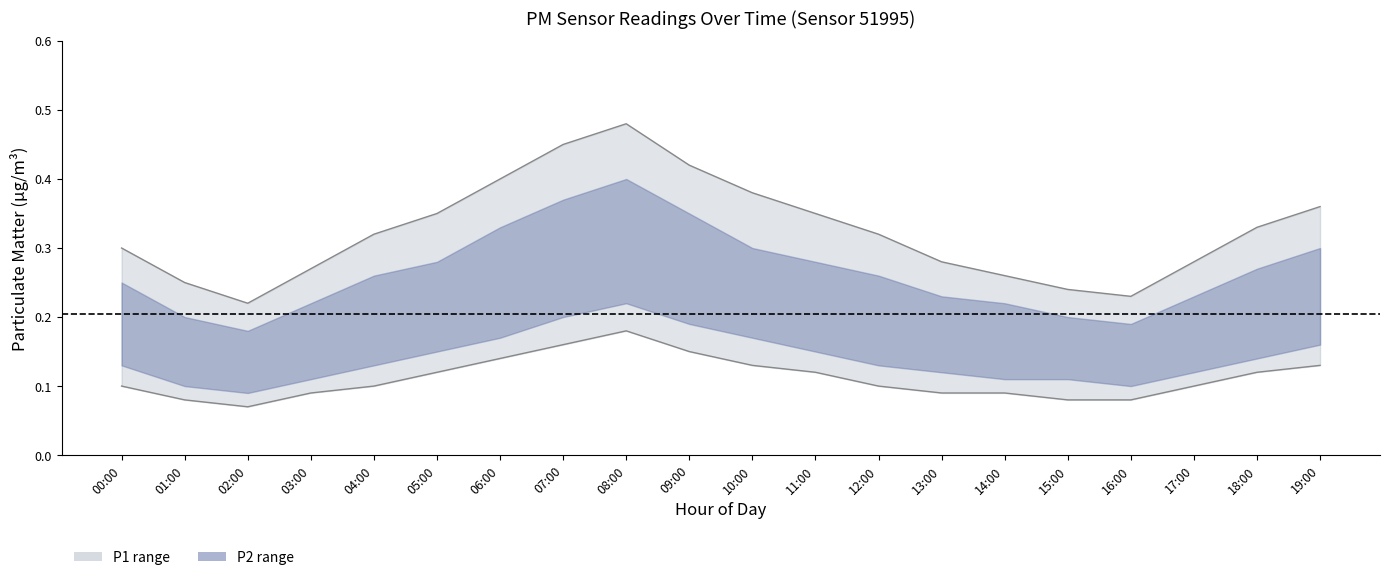

True or false: P2_lower has a value of 0.2 at 17:00.

False